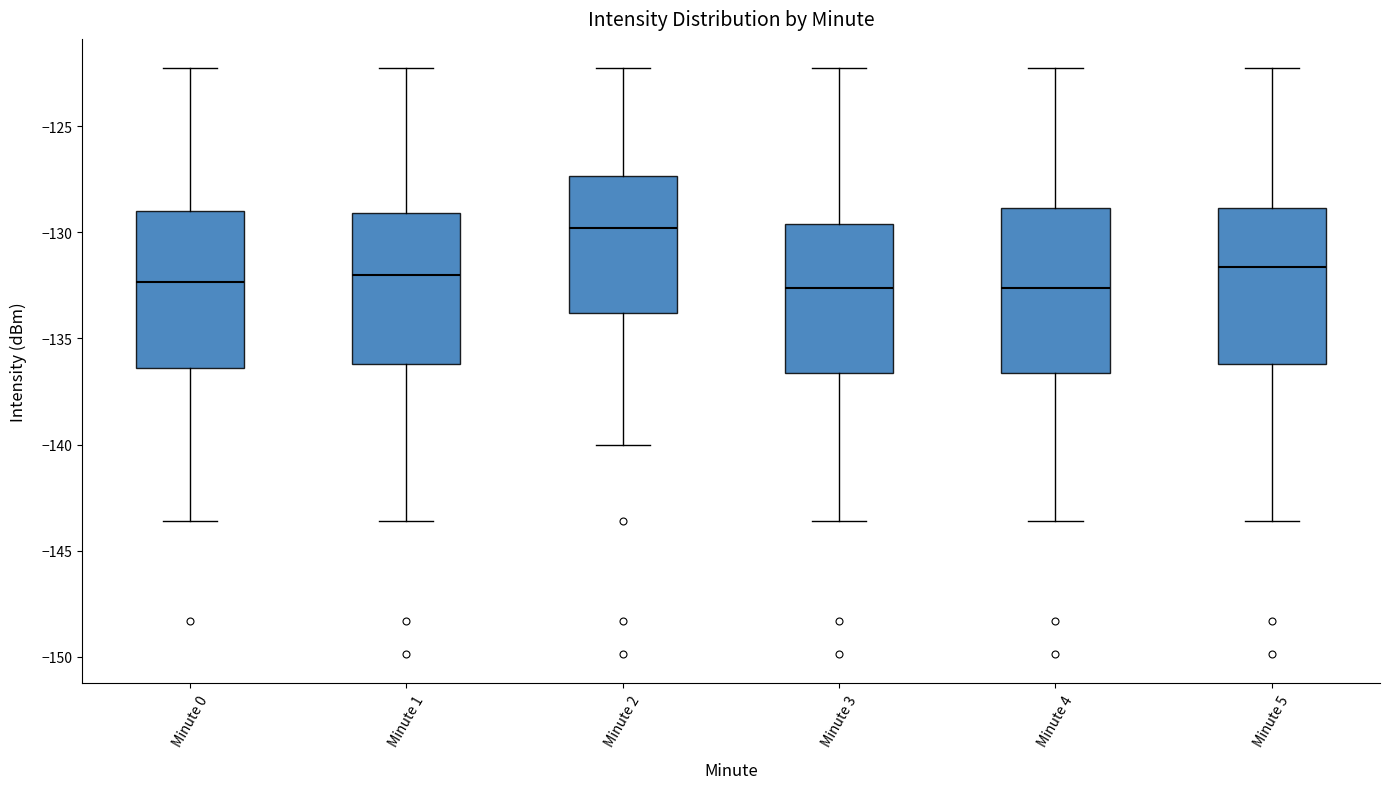

Reading left to right, read every box against the y-axis: the position of its median line, the range the box covers, and the ends of its whiskers. The values are not printed on the chart, so give them approximately, as read against the axis.

Minute 0: median -132.5, box -136.5 to -129.0, whiskers -143.5 to -122.5
Minute 1: median -132.0, box -136.0 to -129.0, whiskers -143.5 to -122.5
Minute 2: median -130.0, box -134.0 to -127.5, whiskers -140.0 to -122.5
Minute 3: median -132.5, box -136.5 to -129.5, whiskers -143.5 to -122.5
Minute 4: median -132.5, box -136.5 to -129.0, whiskers -143.5 to -122.5
Minute 5: median -131.5, box -136.0 to -129.0, whiskers -143.5 to -122.5